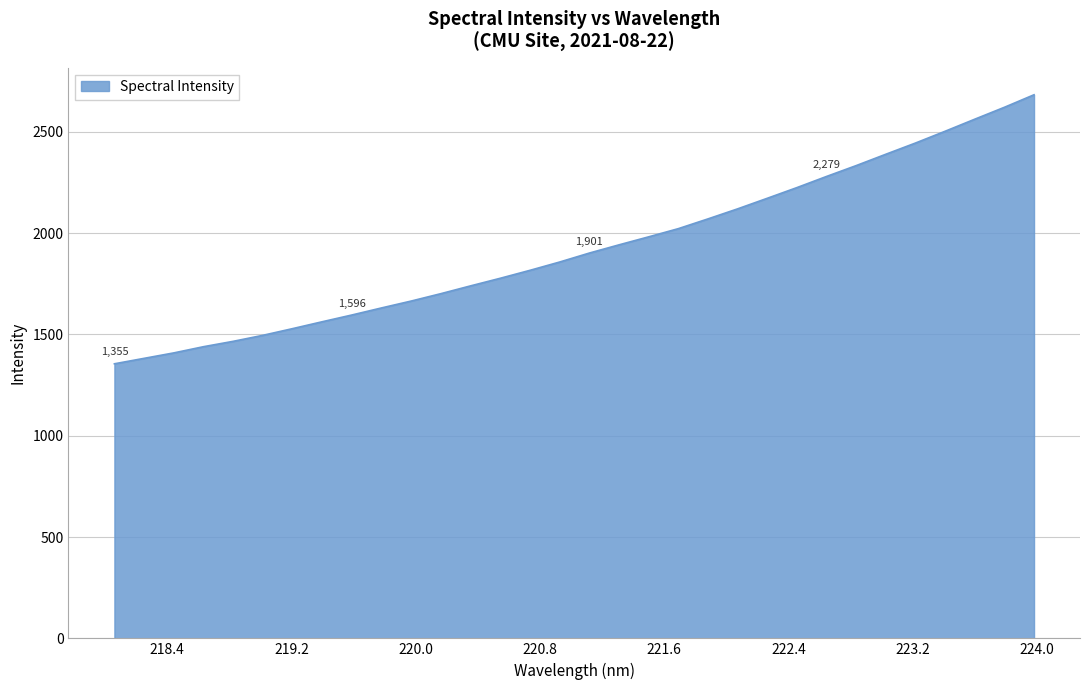

What is the greatest value displayed?

2682.1